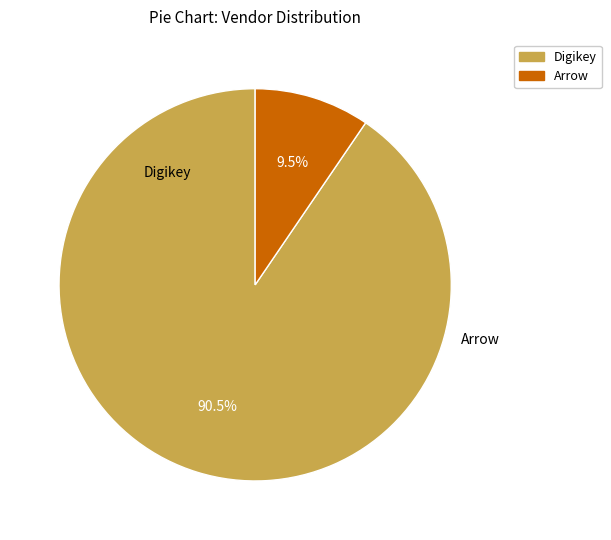

Rank the categories by value from highest to lowest.

Digikey, Arrow